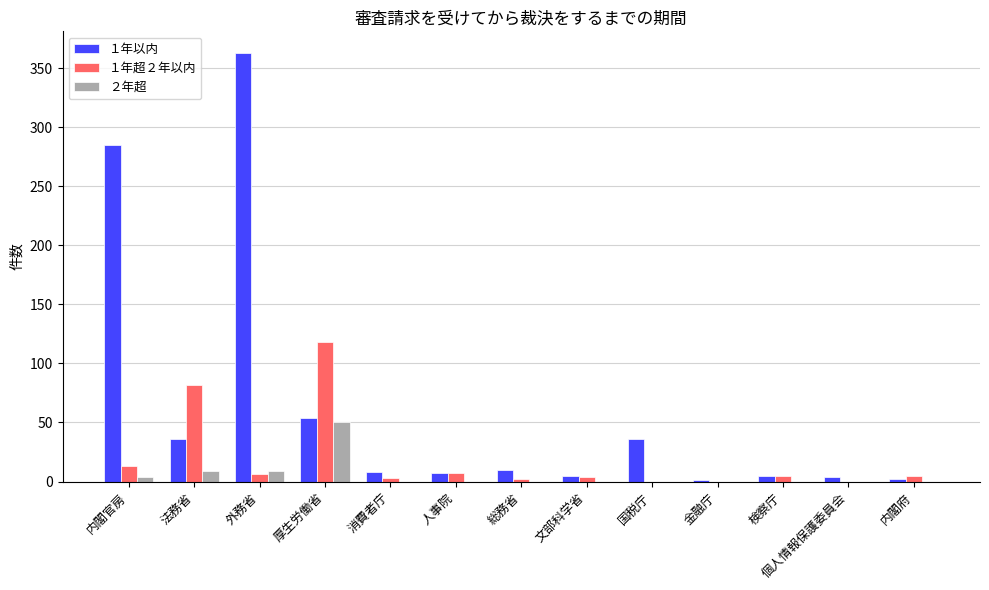

What is the sum of all １年超２年以内 values?

245